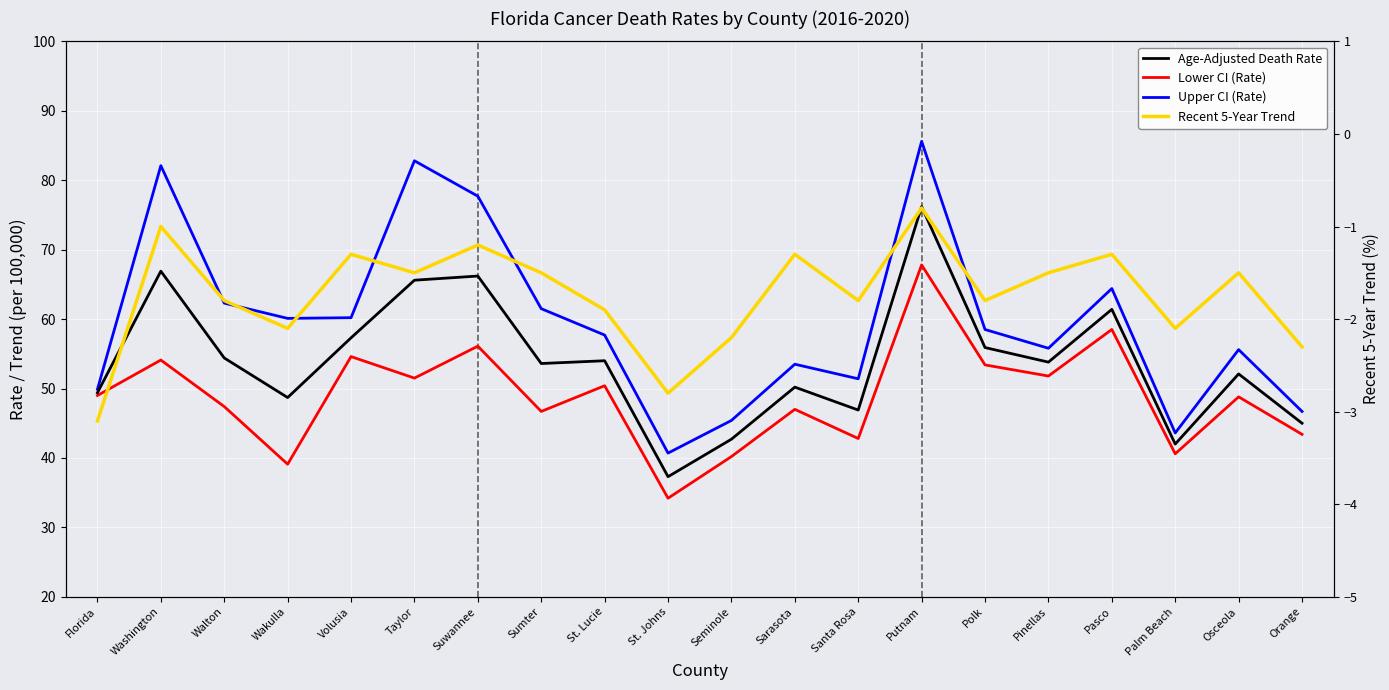

True or false: Upper CI (Rate) and Age-Adjusted Death Rate cross at least once.

False